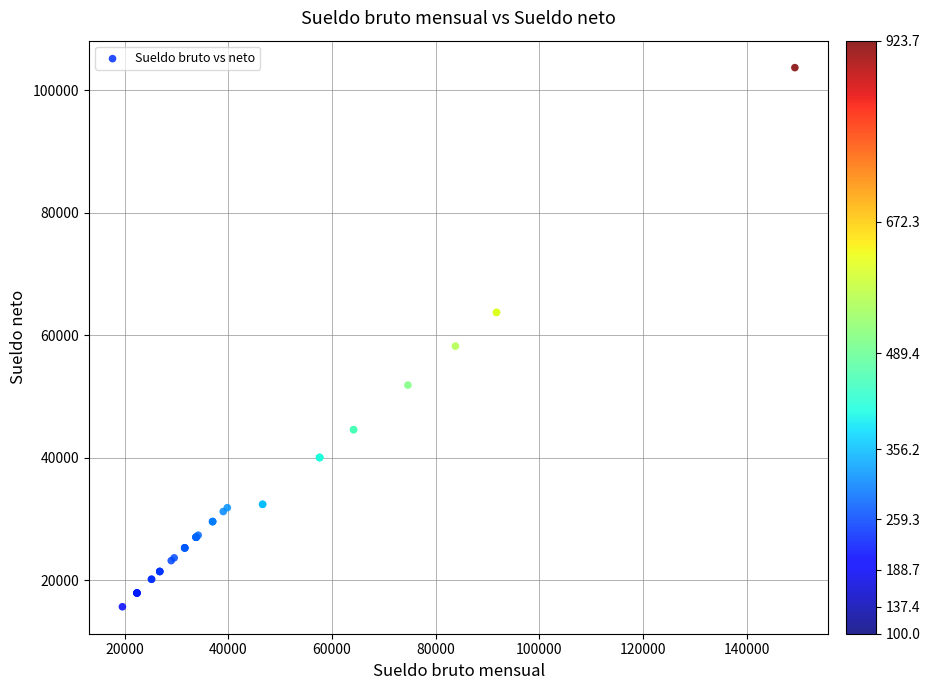

What Y value in the scatter plot is closest to 59691?

58233.4